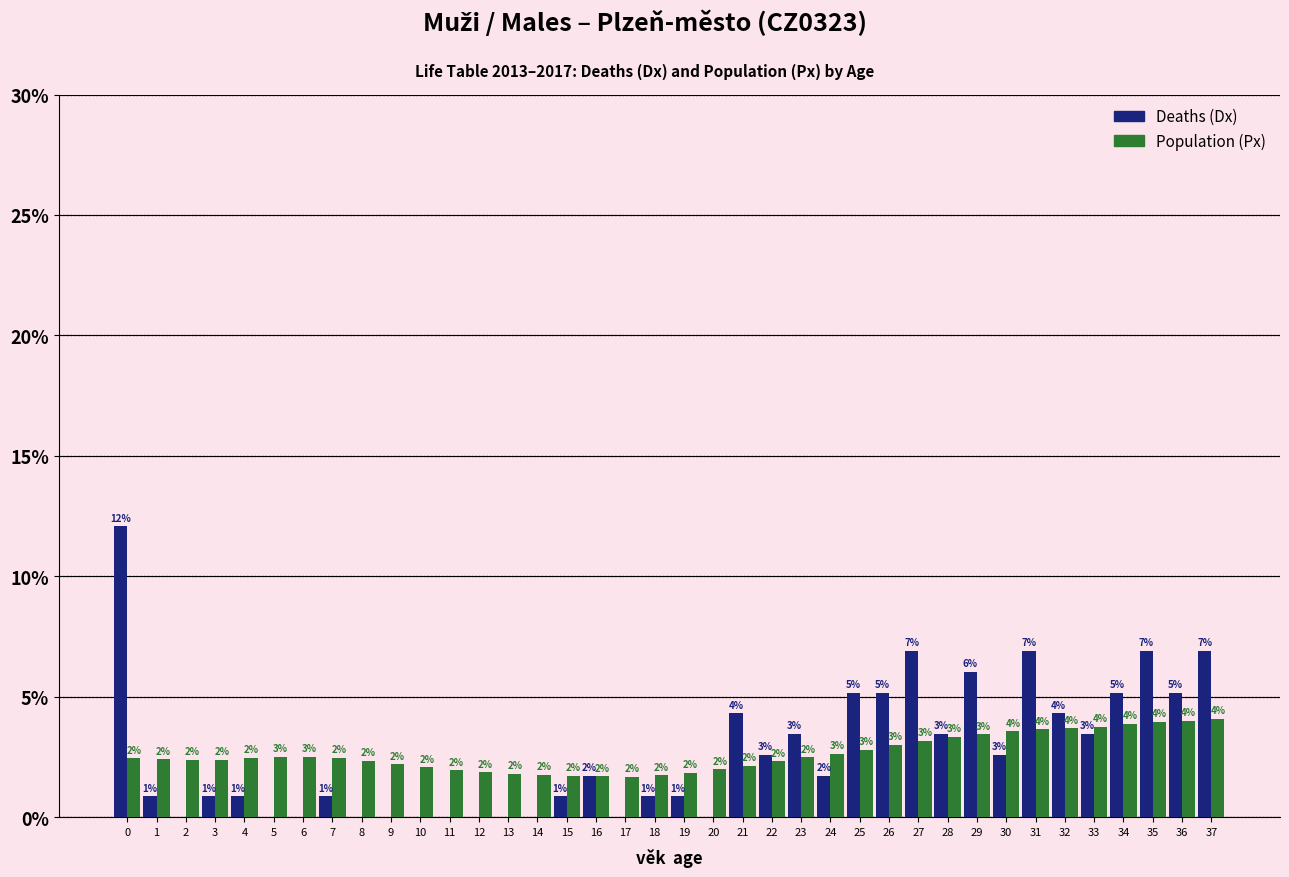

The value of Population (Px) at 36 is 5.2. True or false?

False